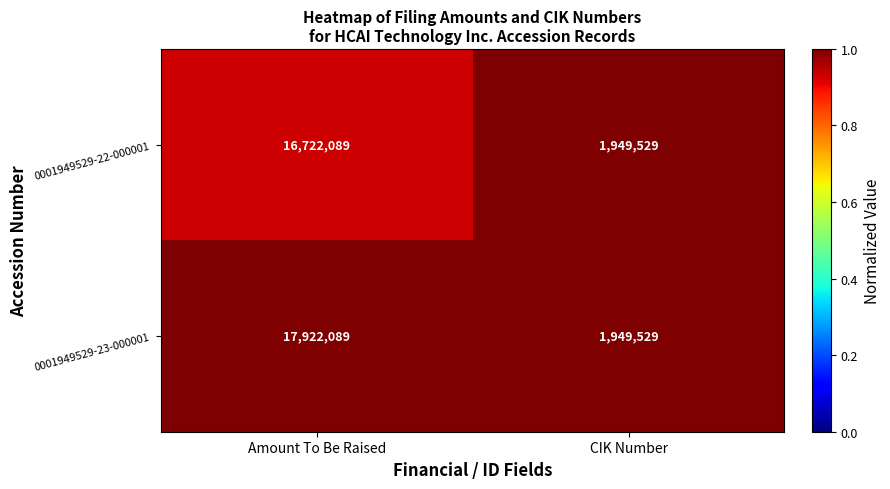

Rank the series at Amount To Be Raised from highest to lowest value.

0001949529-23-000001, 0001949529-22-000001